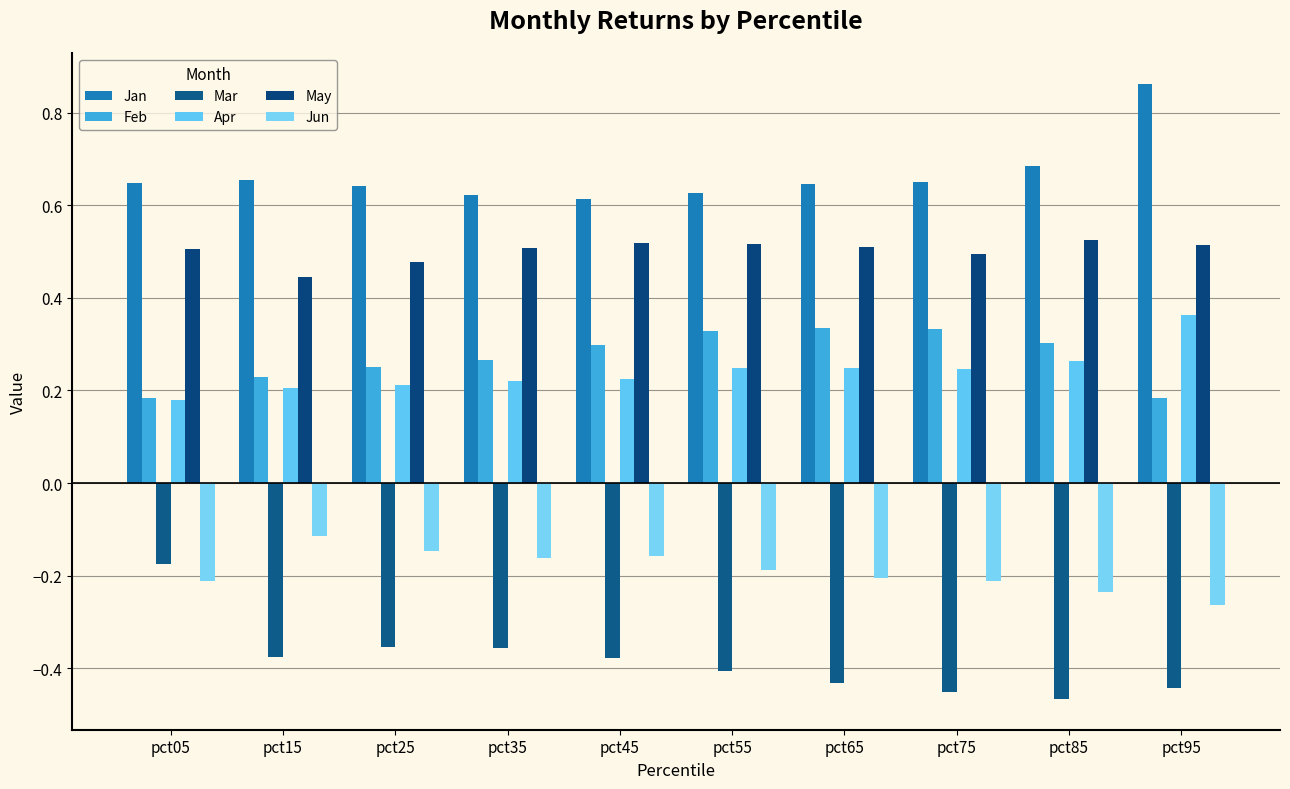

What is the smallest value displayed?

-0.5